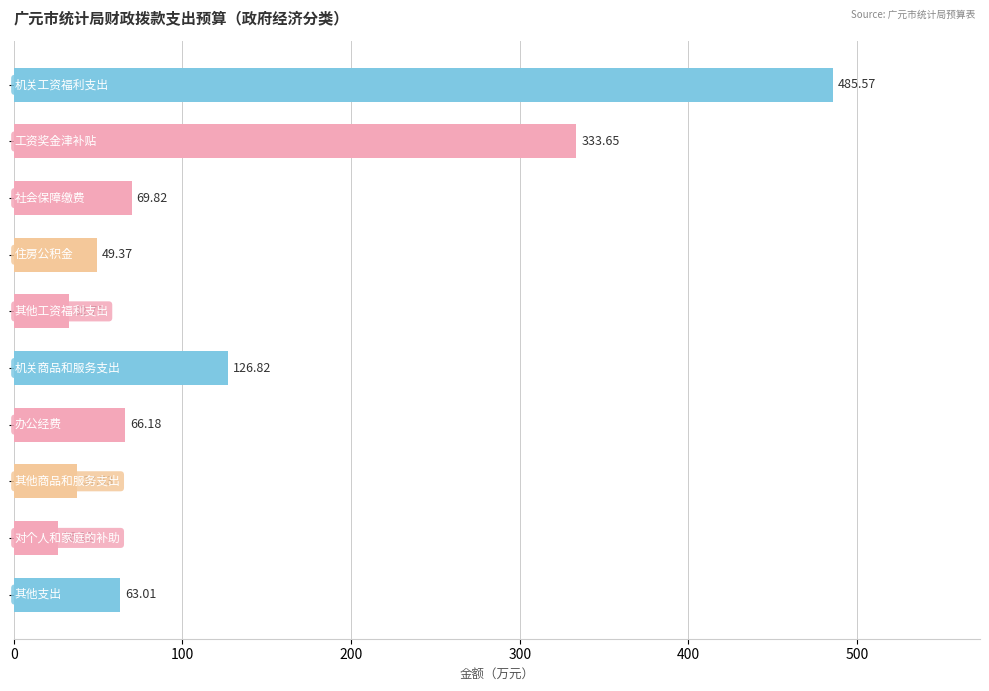

What is the sum of all values?

1290.8